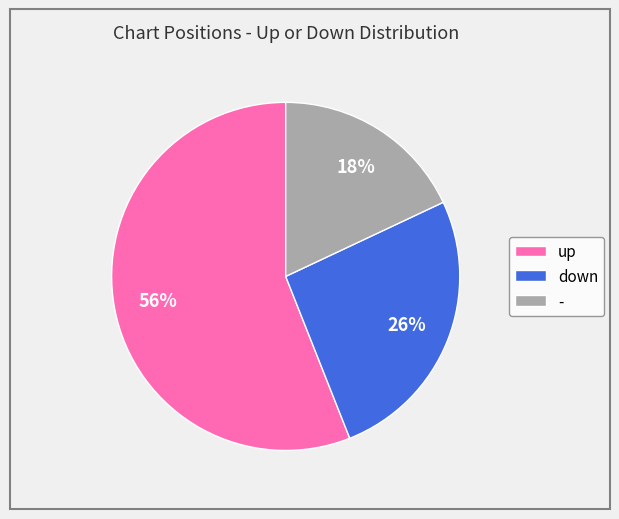

Is there a majority slice in this chart?

Yes